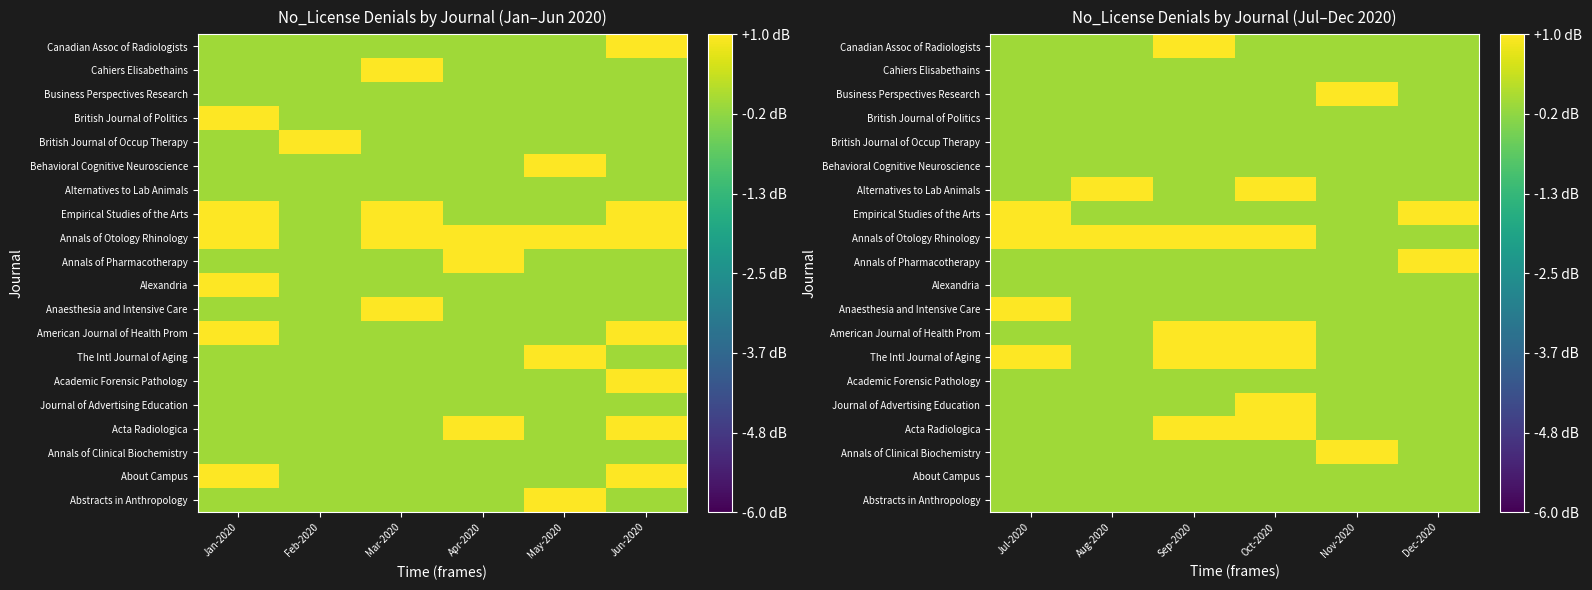

List the series in order of their peak value, lowest first.

Abstracts in Anthropology, About Campus, Academic Forensic Pathology, Alexandria, Behavioral Cognitive Neuroscience, British Journal of Occup Therapy, British Journal of Politics, Cahiers Elisabethains, Annals of Clinical Biochemistry, Acta Radiologica, Journal of Advertising Education, The Intl Journal of Aging, American Journal of Health Prom, Anaesthesia and Intensive Care, Annals of Pharmacotherapy, Alternatives to Lab Animals, Business Perspectives Research, Canadian Assoc of Radiologists, Annals of Otology Rhinology, Empirical Studies of the Arts